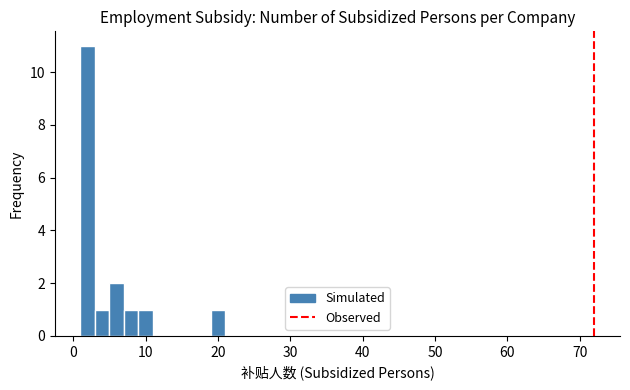

Around what value on the x-axis is the tallest bar? Give the approximate position of its centre, as read against the axis.

2